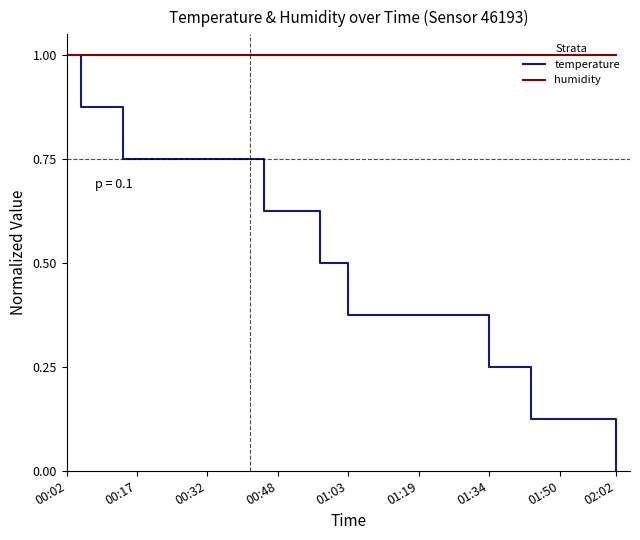

Which series has the largest total across all categories?

humidity